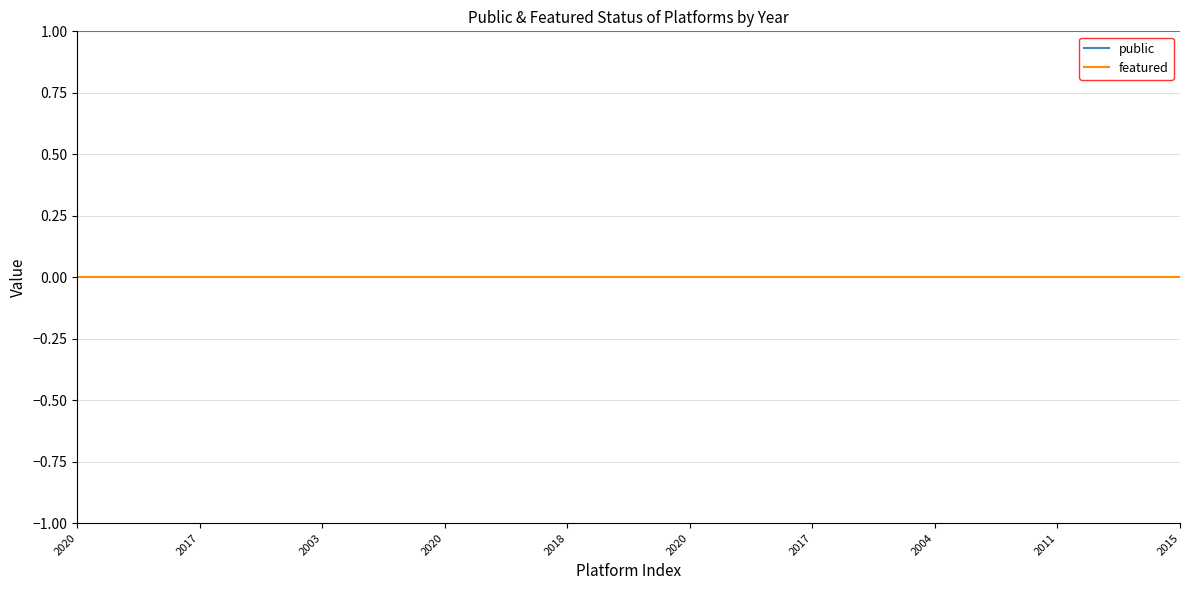

List the labels in order of featured value, smallest first.

2020, 2017, 2003, 2020, 2018, 2020, 2017, 2004, 2011, 2015